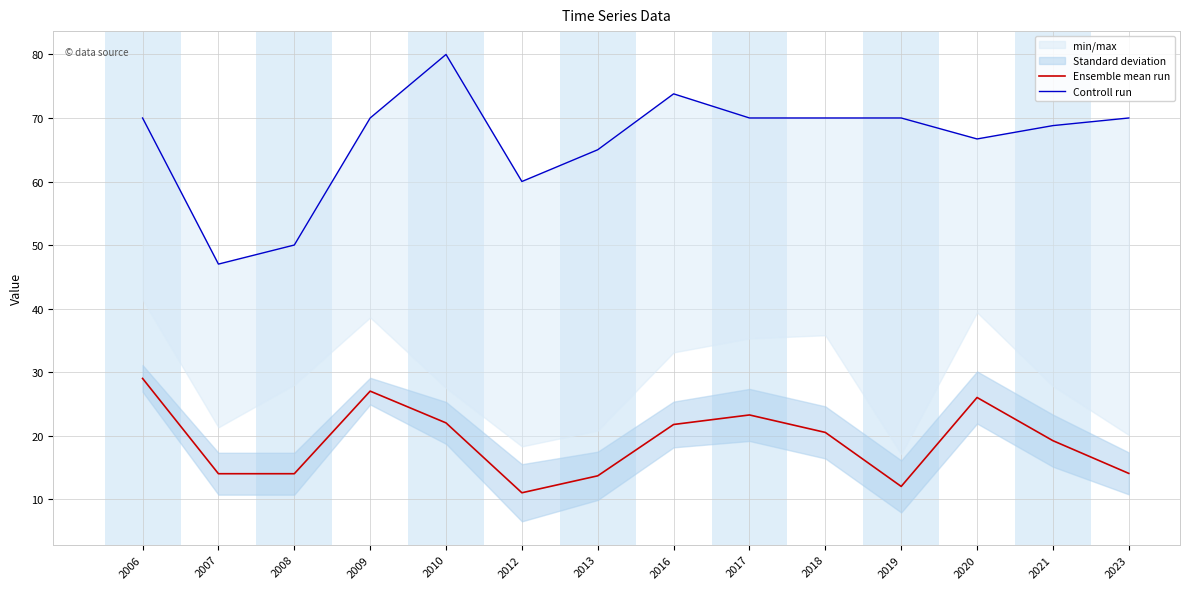

How many values in the Controll run series exceed 70?

2